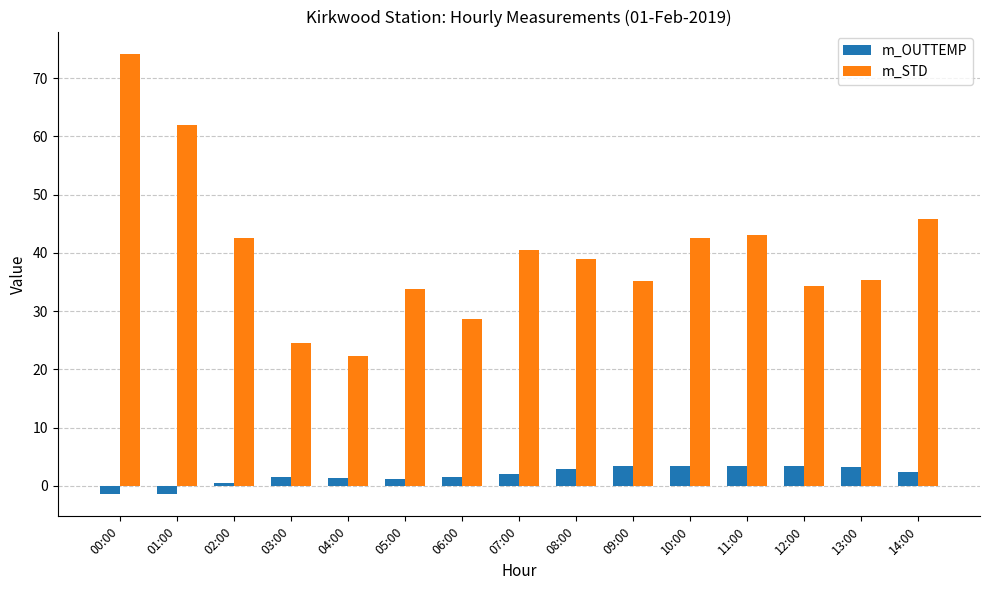

How many groups of bars are there?

15